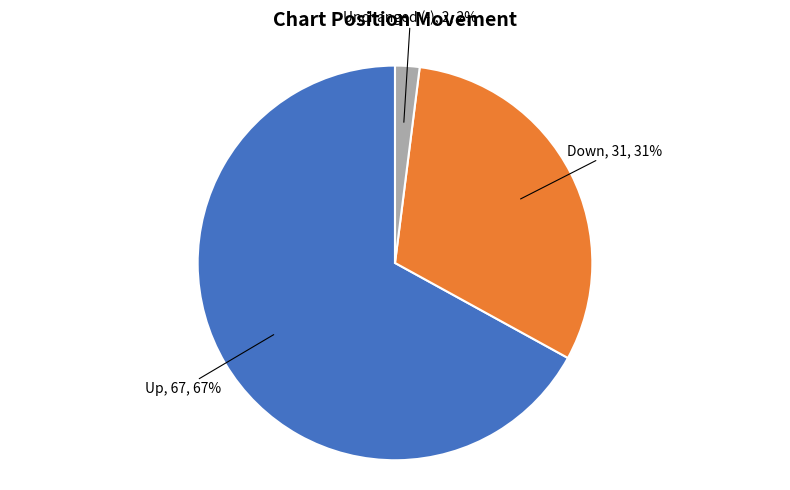

Is there any slice that represents more than half of the pie?

Yes